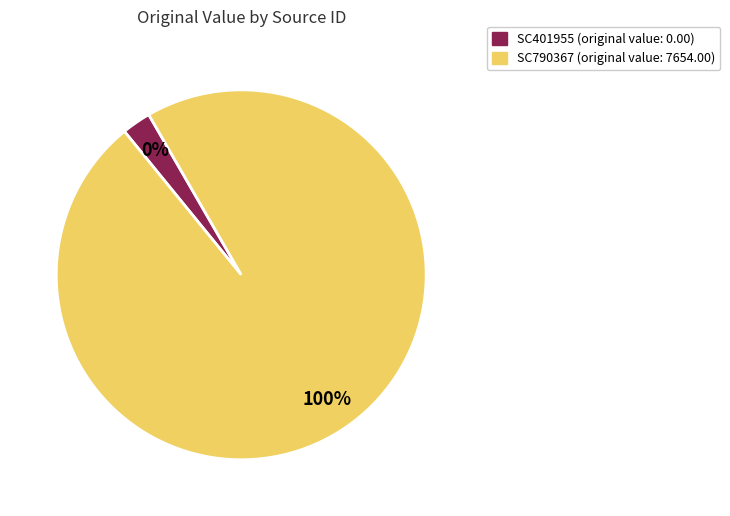

Which slice is the smallest?

SC401955